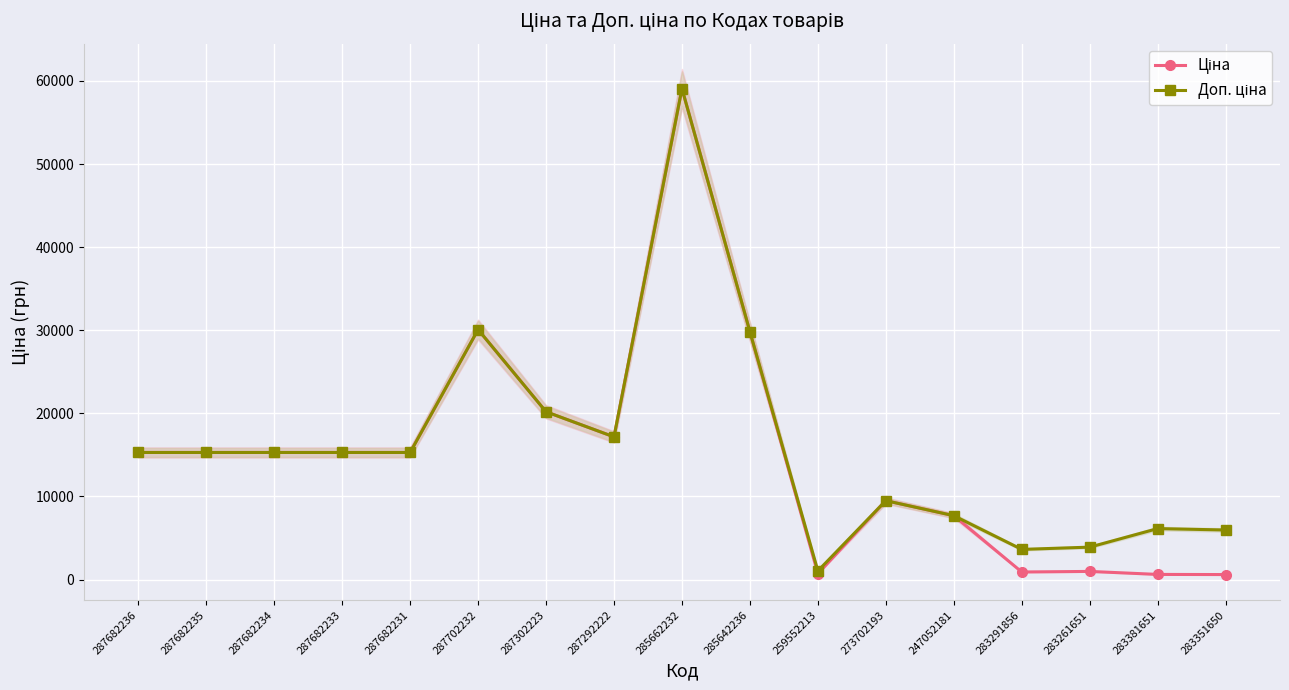

What is the difference between the second highest and minimum values in the Доп. ціна series?

29041.8